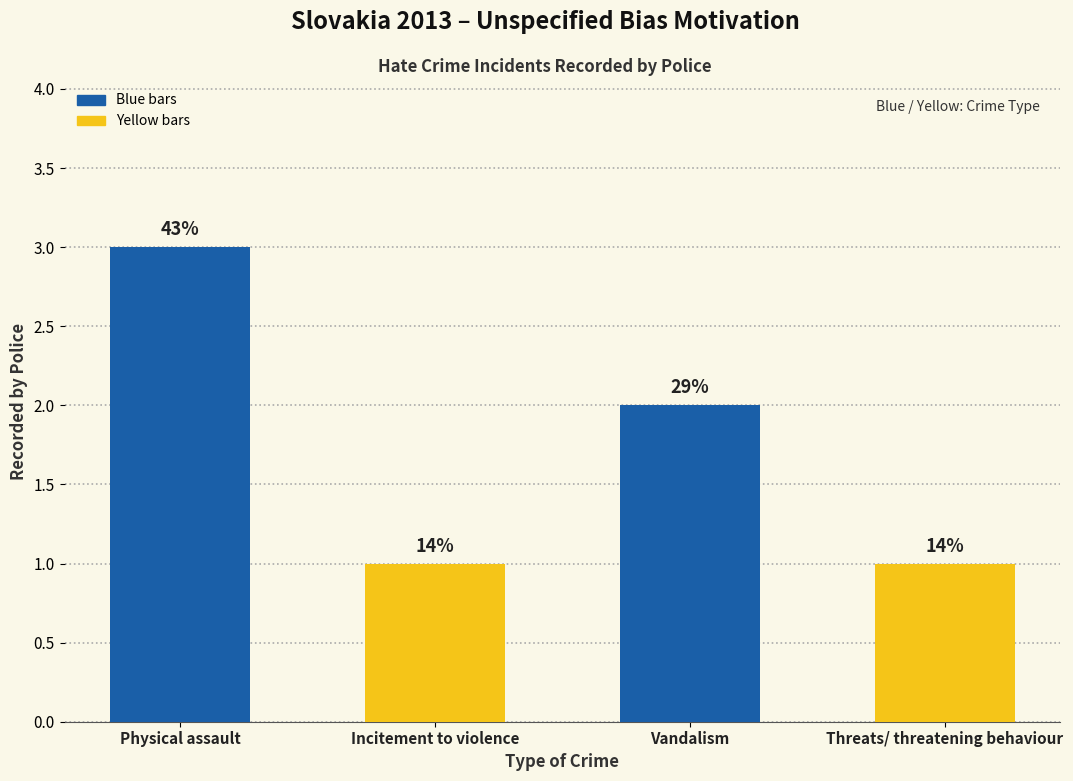

How many bars are there in total?

4